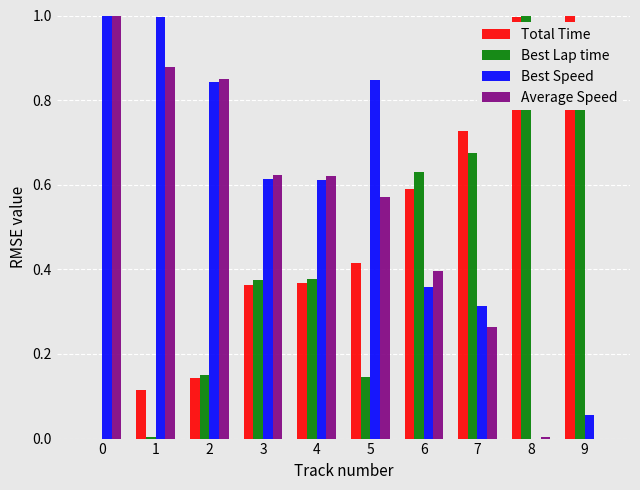

What is the sum of all Best Lap time values?

4.3